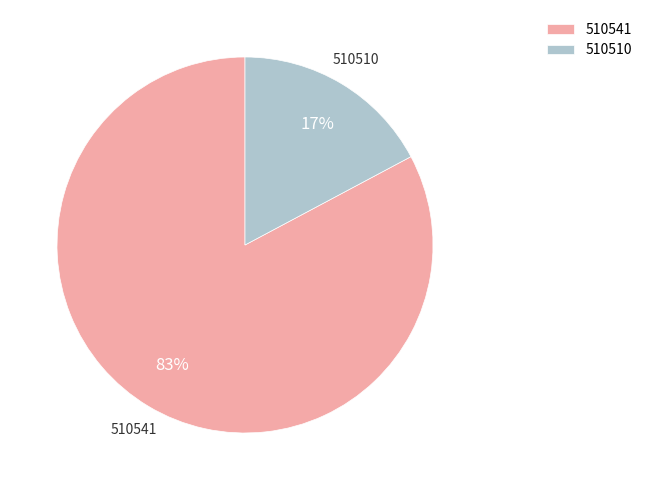

Which category accounts for the majority?

510541